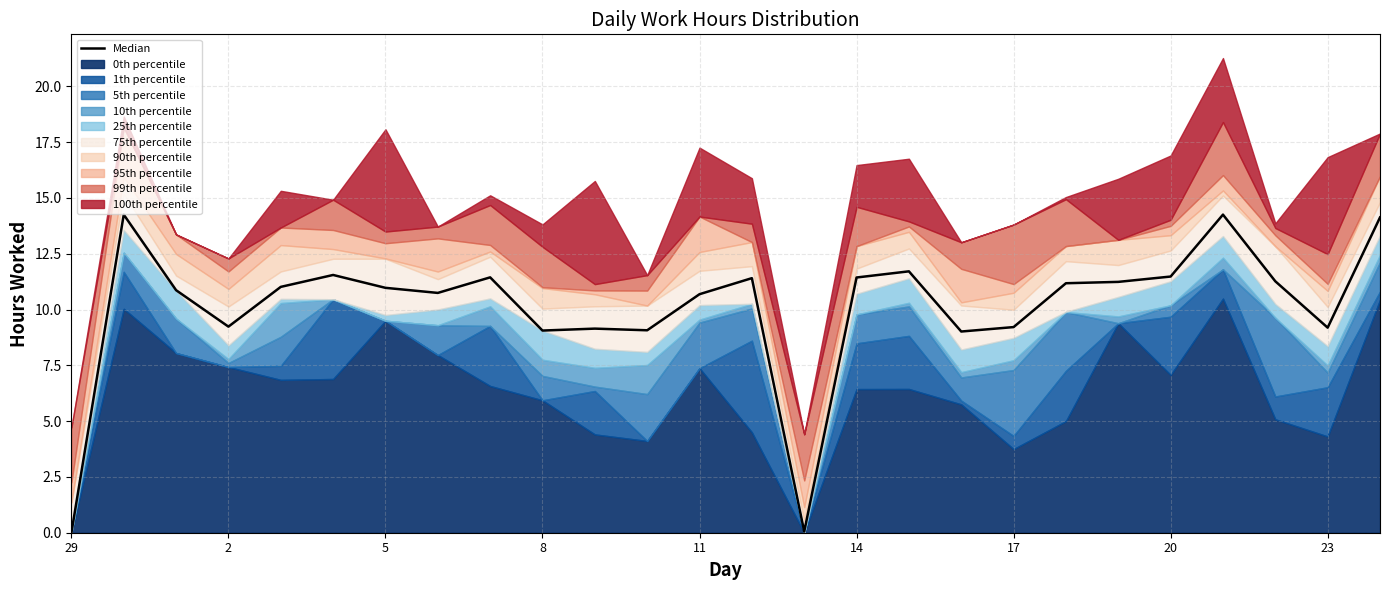

True or false: there are more than 0 points higher than both neighbors.

True